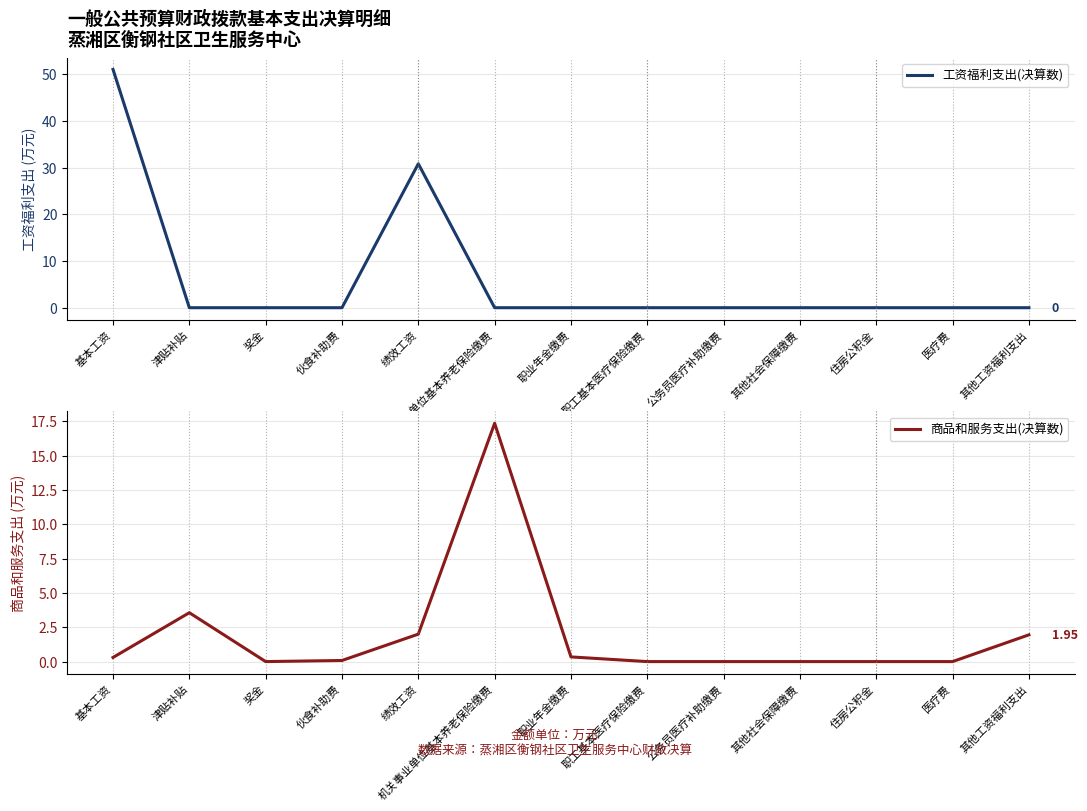

At how many categories does at least one series exceed 41?

1